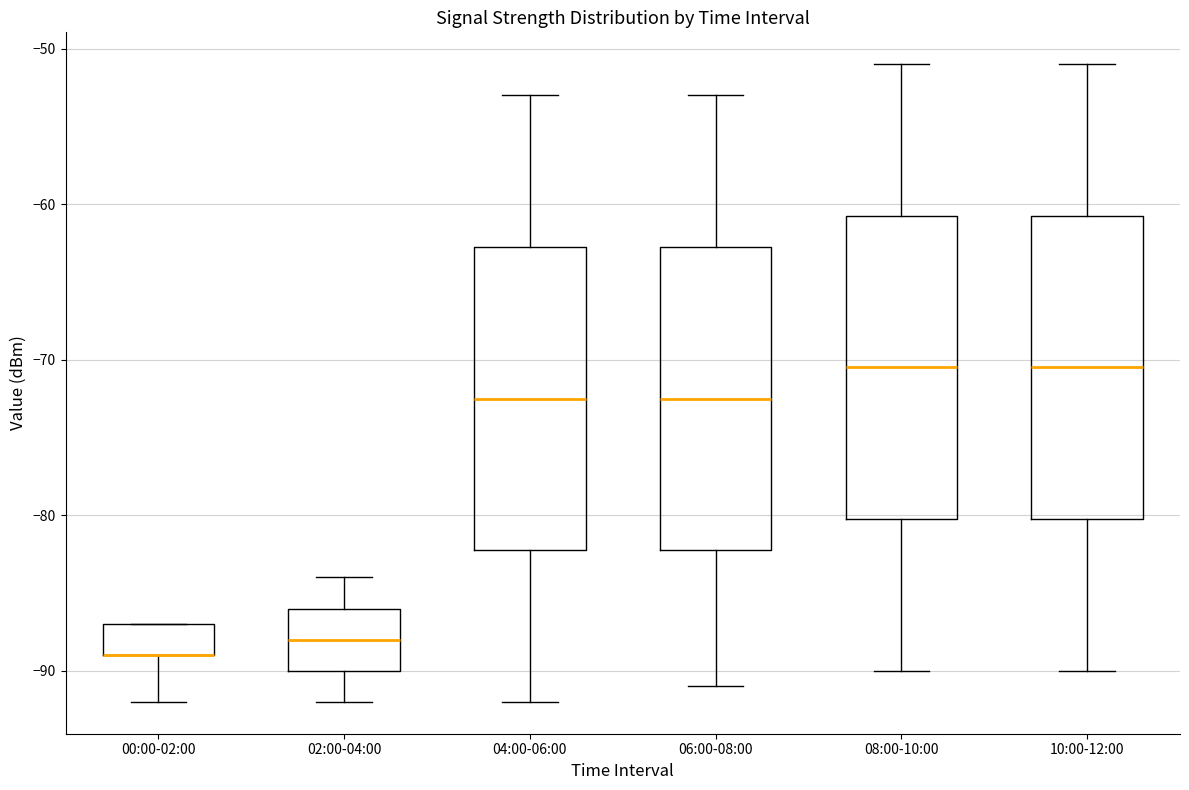

Where is the upper edge of the box for 00:00-02:00 on the y-axis? The values are not printed on the chart, so give them approximately, as read against the axis.

-87